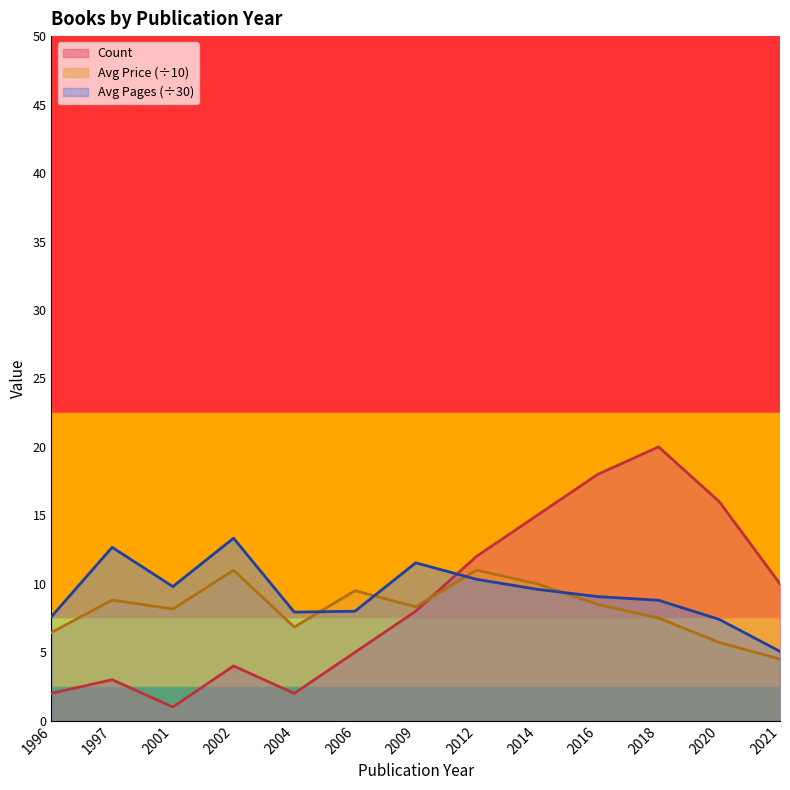

At 2012, list the series in order from smallest to largest.

Avg Pages (÷30), Avg Price (÷10), Count